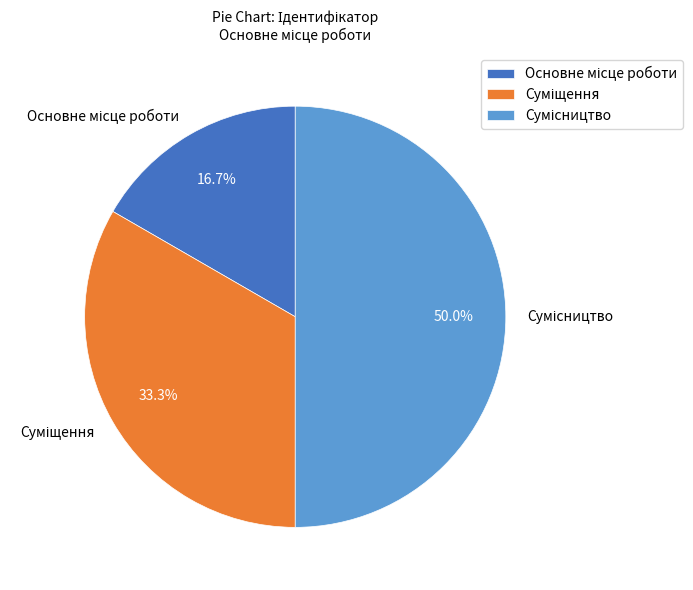

Rank the categories by value from highest to lowest.

Сумісництво, Суміщення, Основне місце роботи